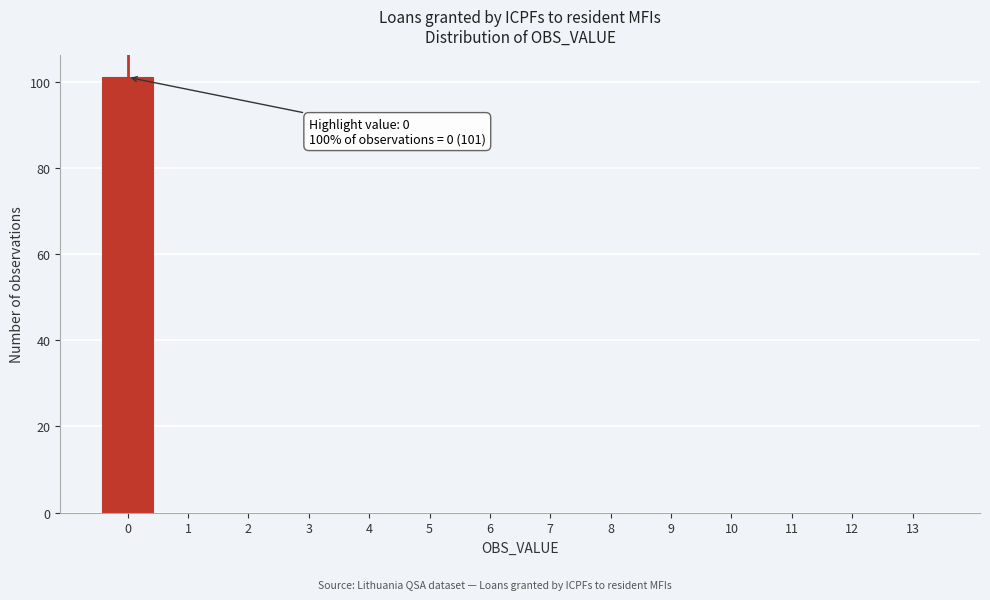

Which range on the x-axis has the tallest bar?

-0.5 to 0.5